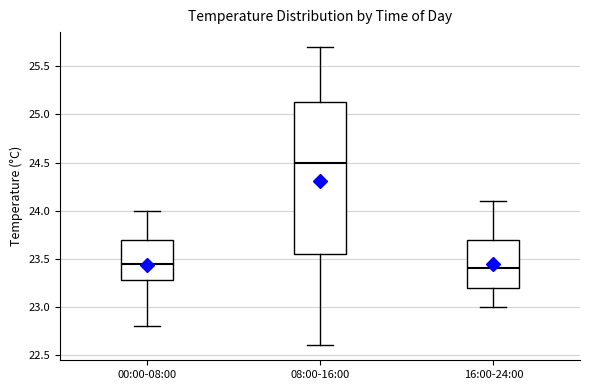

Reading left to right, transcribe this box plot: for each box, give where its median line is, the range the box spans, and where its two whiskers end, as read against the y-axis. The values are not printed on the chart, so give them approximately, as read against the axis.

00:00-08:00: median 23.45, box 23.30 to 23.70, whiskers 22.80 to 24.00
08:00-16:00: median 24.50, box 23.55 to 25.15, whiskers 22.60 to 25.70
16:00-24:00: median 23.40, box 23.20 to 23.70, whiskers 23.00 to 24.10